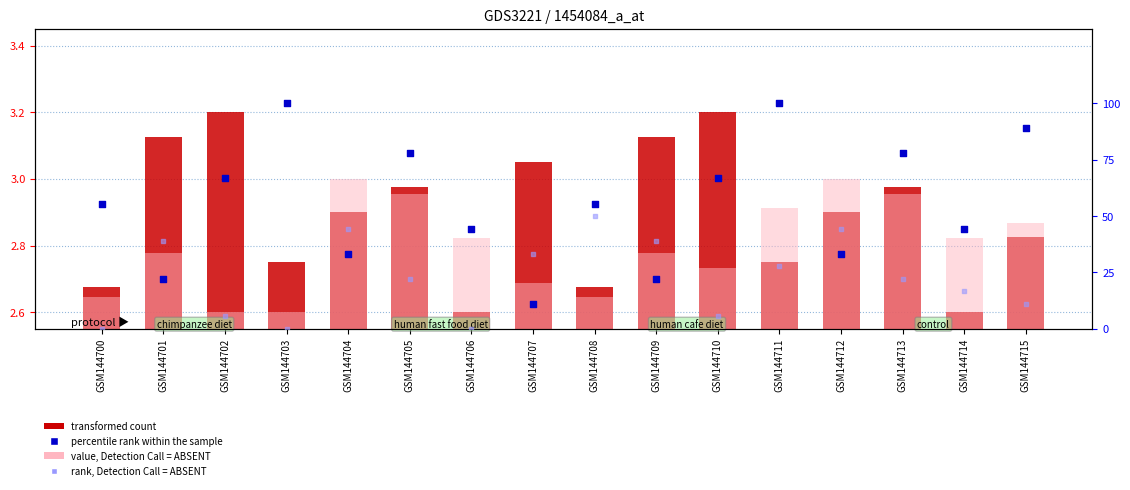

Which series contains the highest Y value?

col_8 (percentile rank within sample)